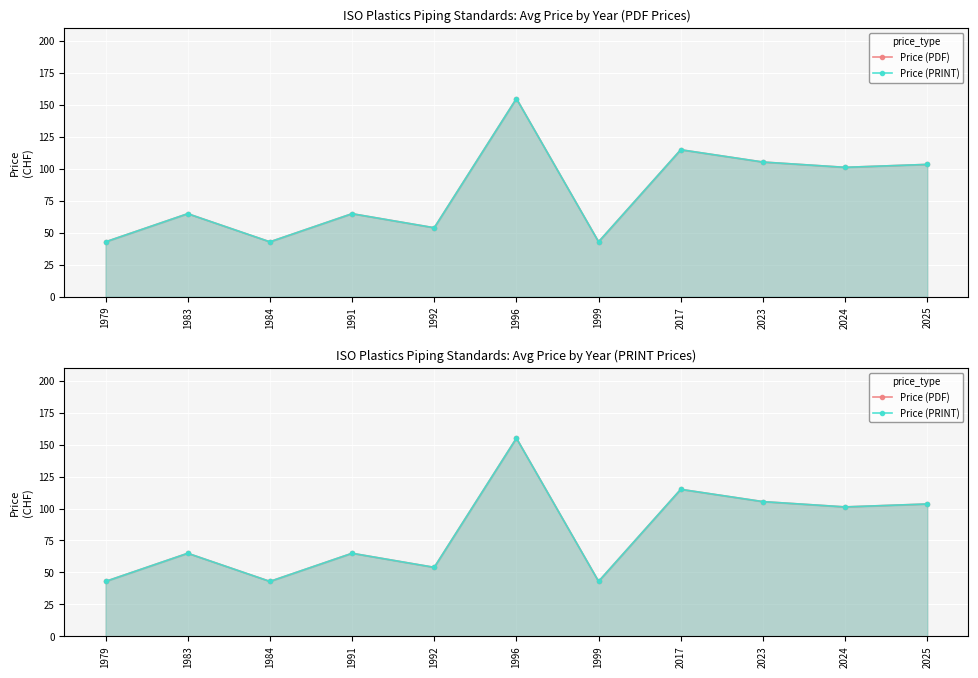

What is the approximate value of Price (PRINT) at 1979?

43.0